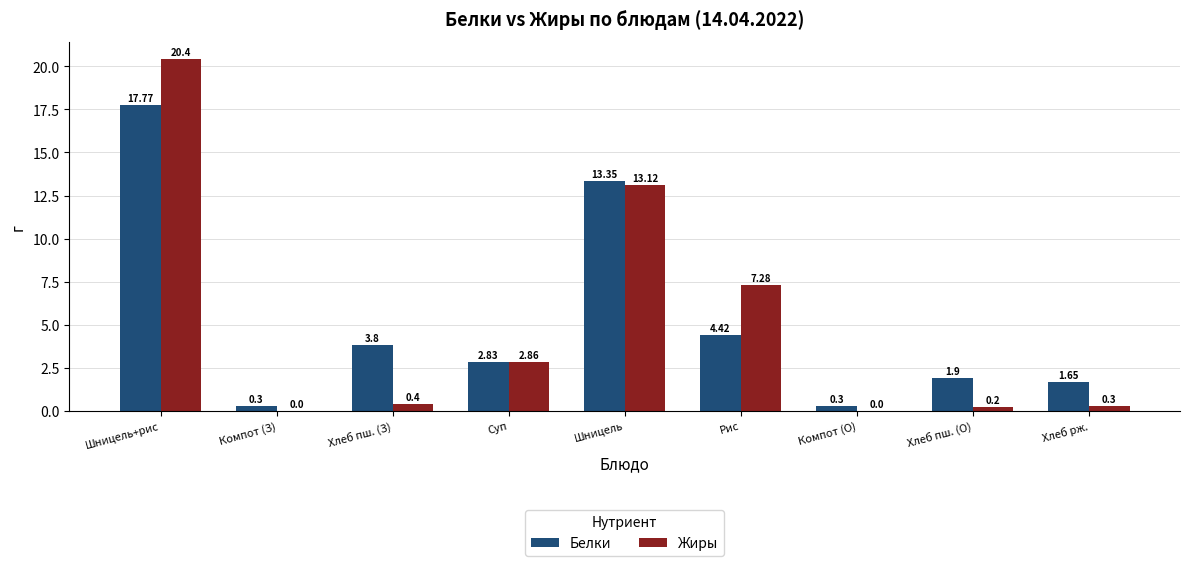

Which series has the widest spread of values?

Жиры